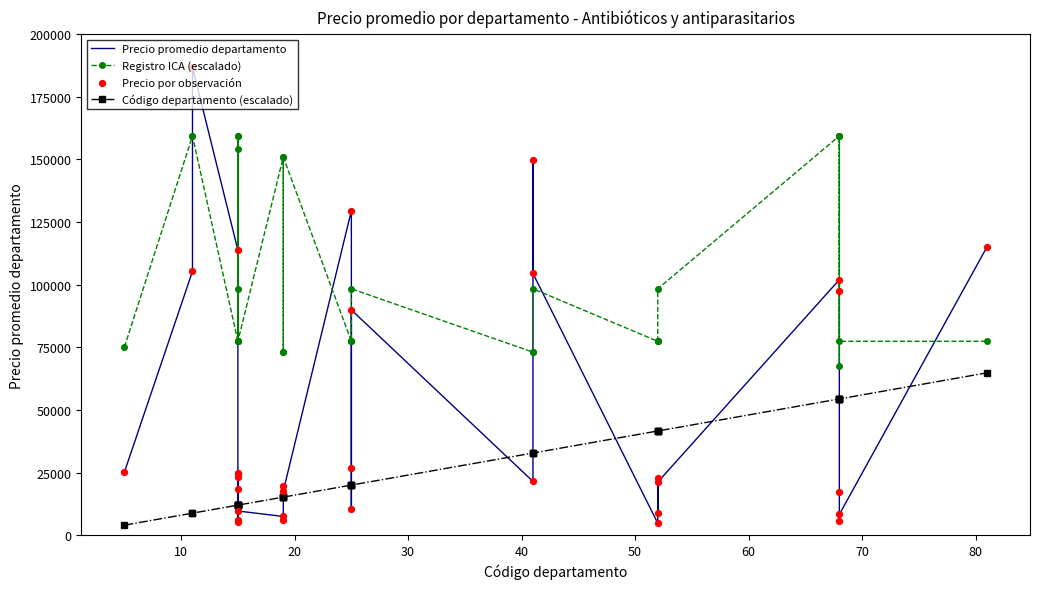

Which series contains the highest Y value?

Precio promedio departamento